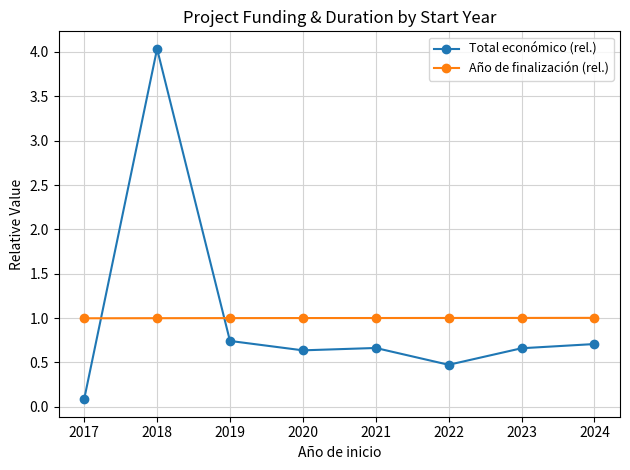

True or false: Año de finalización (rel.) has a value of 0.5 at 2017.

False